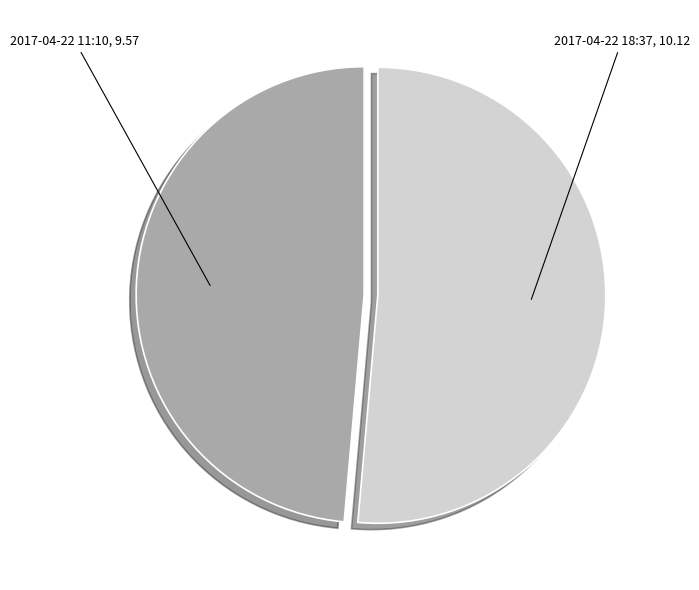

Which category has the smallest portion of the pie?

2017-04-22 11:10